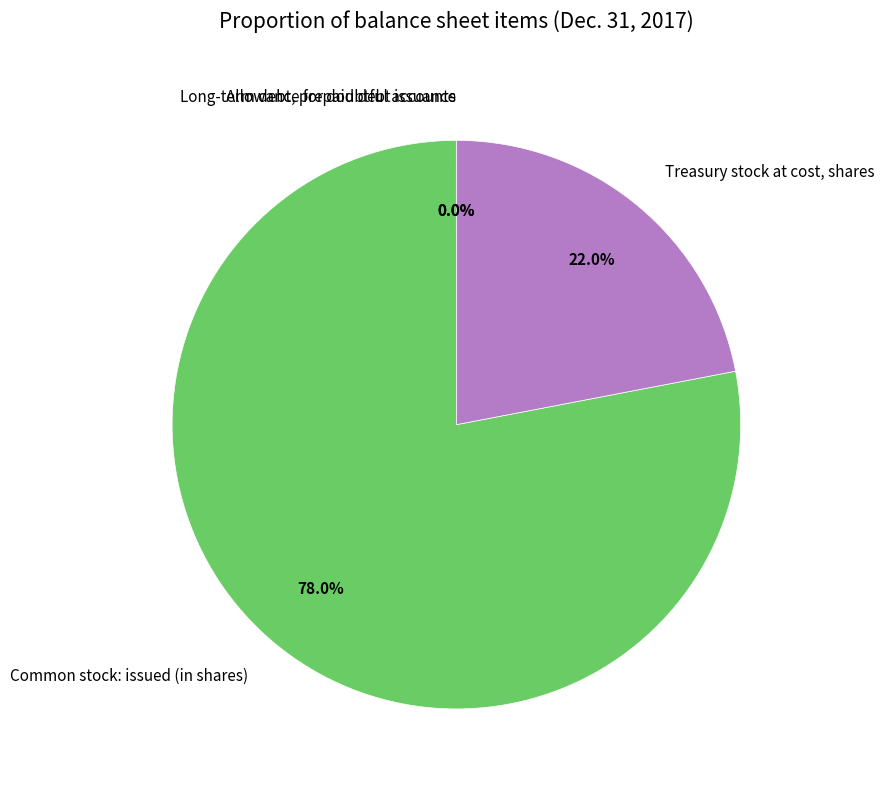

Which slice is the largest?

Common stock: issued (in shares)